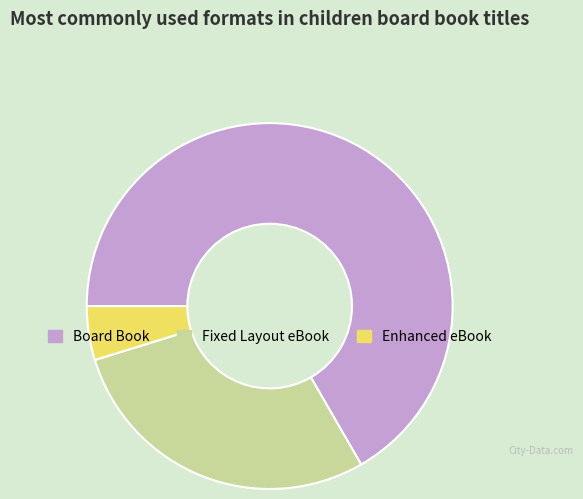

Which slice is the smallest?

Enhanced eBook